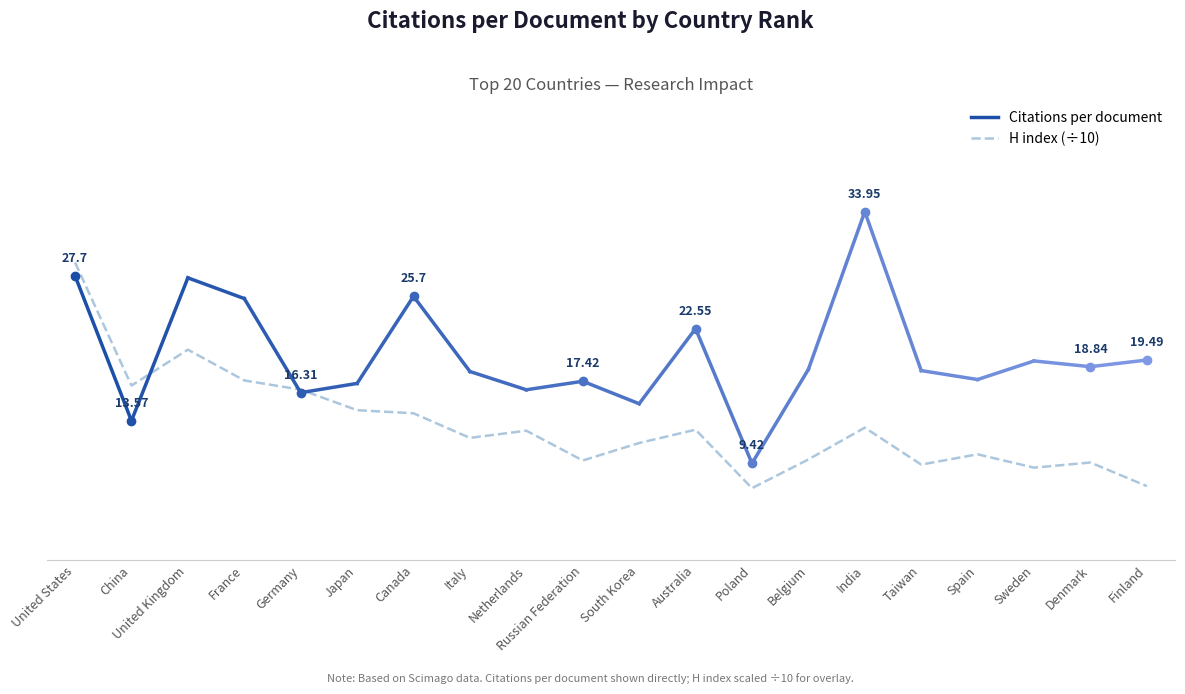

The value at 11 is 15.2. True or false?

True